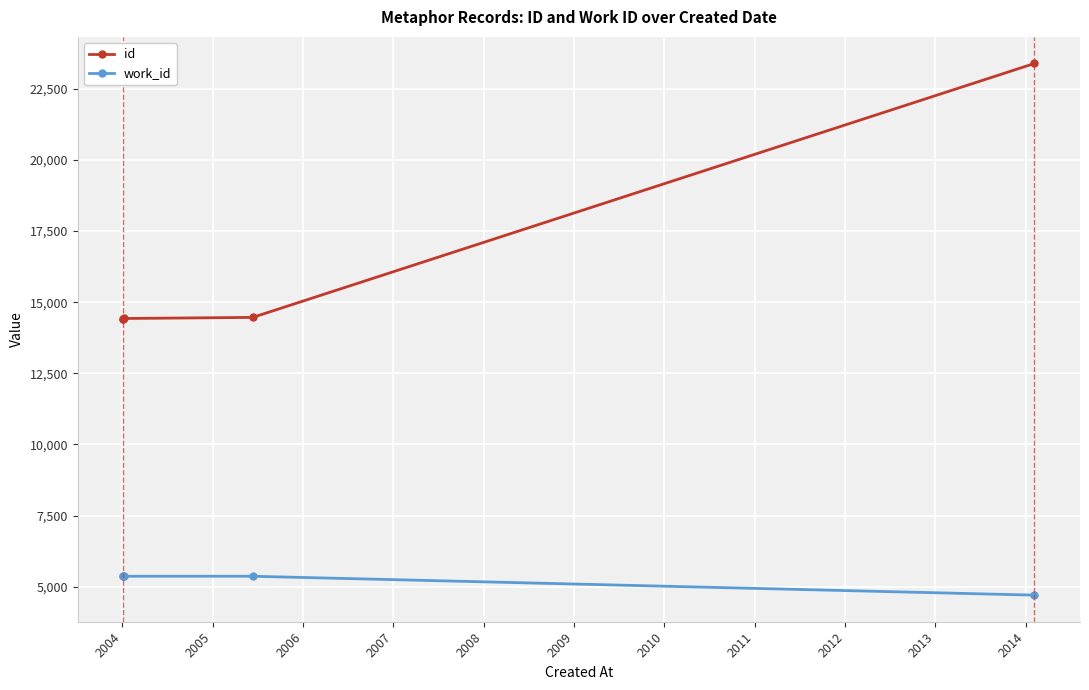

Is the value of id at 2003 greater than the value of work_id at 2003?

Yes